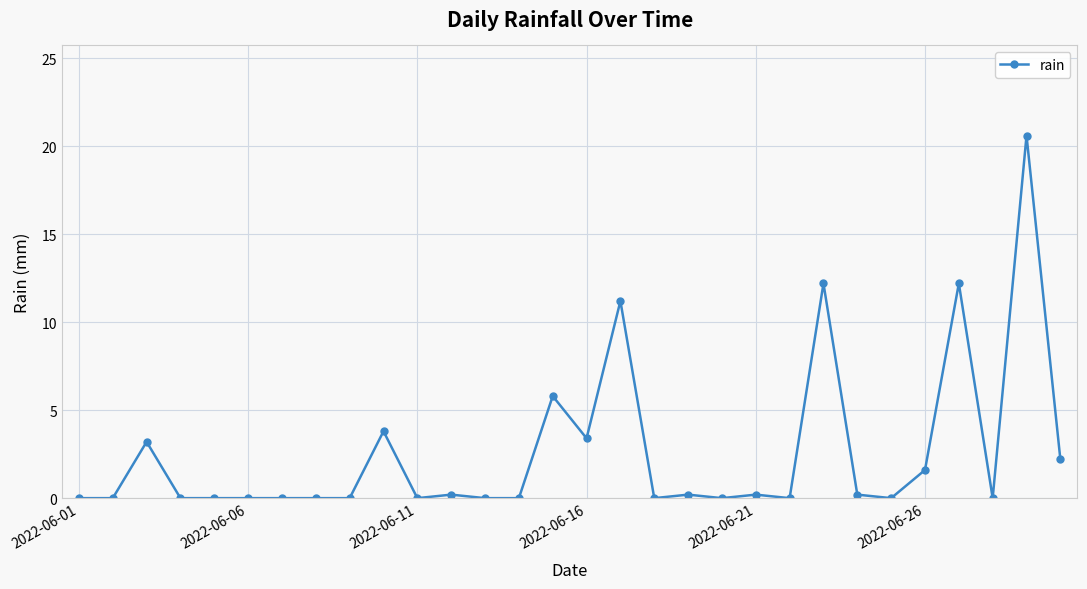

True or false: there are more than 0 points higher than both neighbors.

True